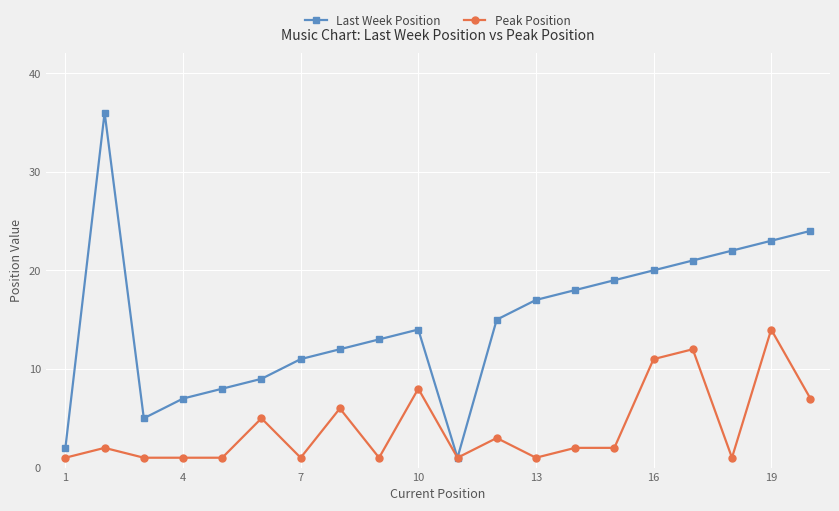

Which series has the largest total across all categories?

Last Week Position